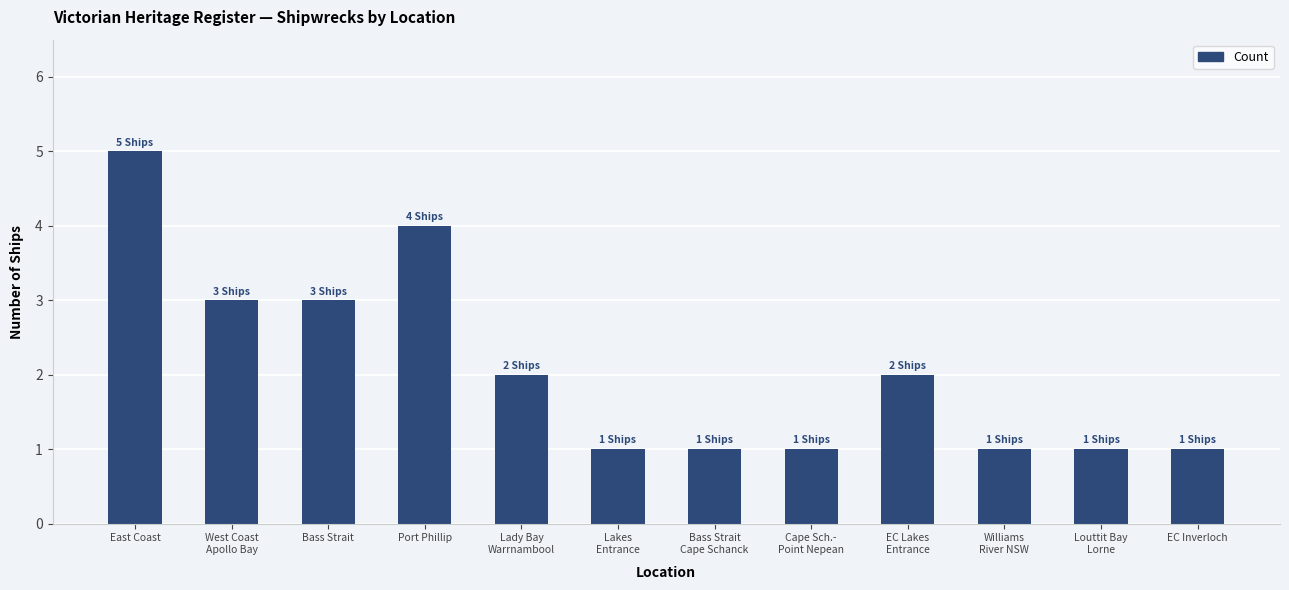

What is the change in value from West Coast
Apollo Bay to Bass Strait
Cape Schanck?

-2